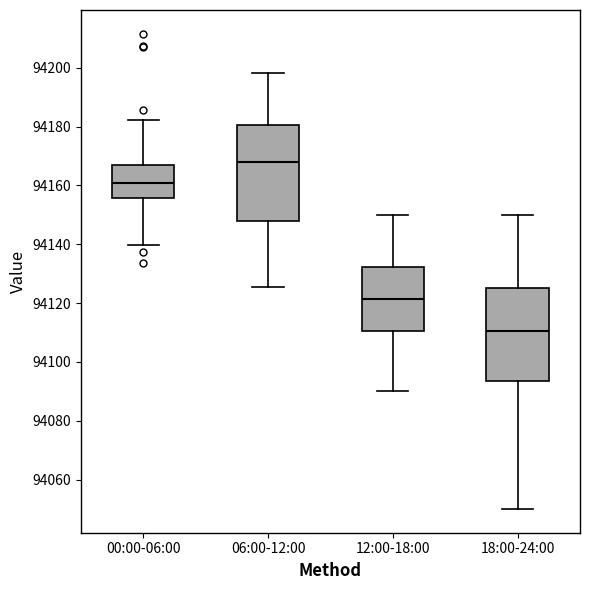

Reading left to right, read every box against the y-axis: the position of its median line, the range the box covers, and the ends of its whiskers. The values are not printed on the chart, so give them approximately, as read against the axis.

00:00-06:00: median 94160, box 94156 to 94166, whiskers 94140 to 94182
06:00-12:00: median 94168, box 94148 to 94180, whiskers 94126 to 94198
12:00-18:00: median 94122, box 94110 to 94132, whiskers 94090 to 94150
18:00-24:00: median 94110, box 94094 to 94126, whiskers 94050 to 94150